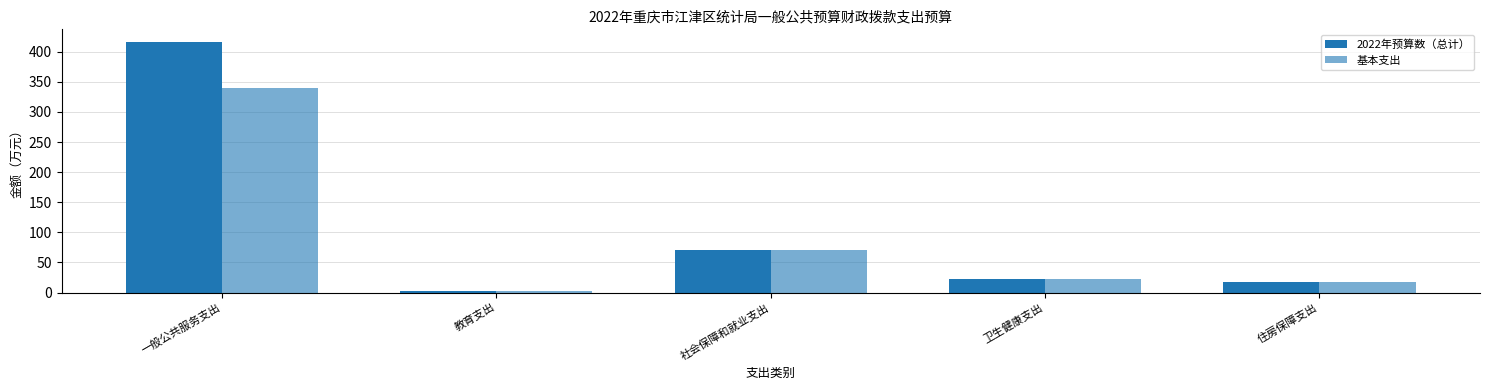

How many bars are there in total?

10